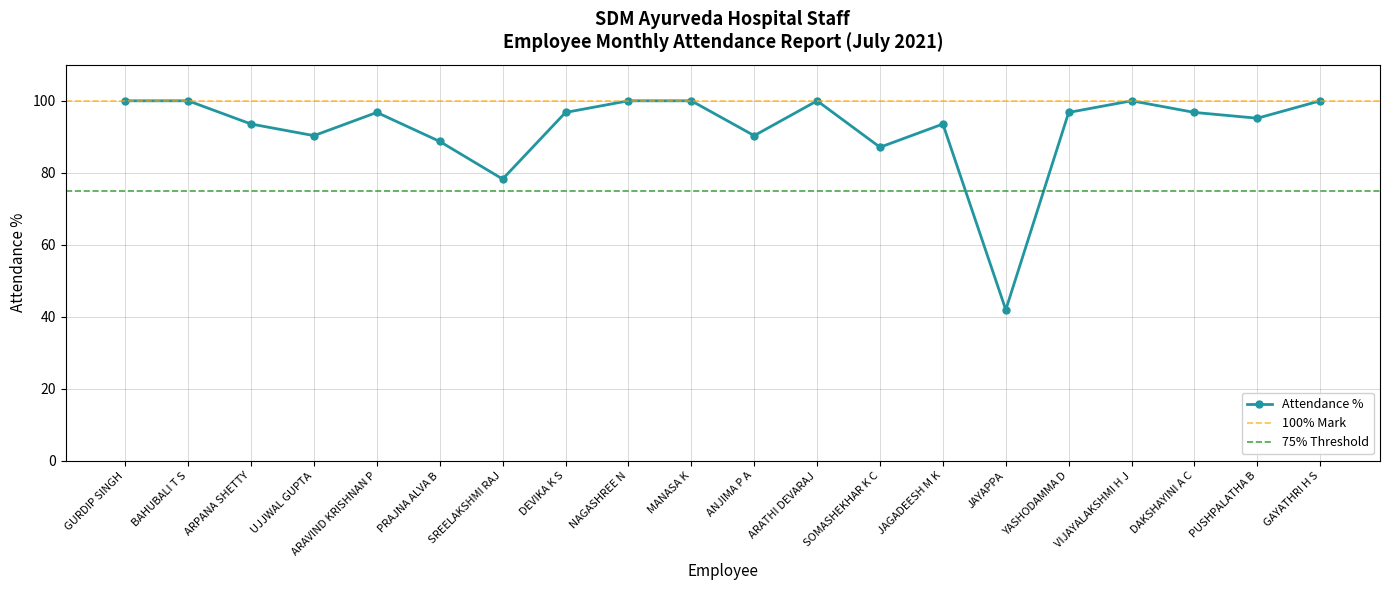

What position from the left is BAHUBALI T S?

2